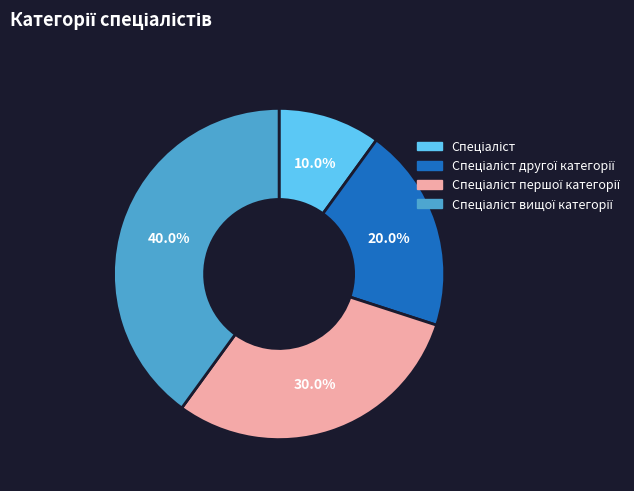

Is there any slice that represents more than half of the pie?

No